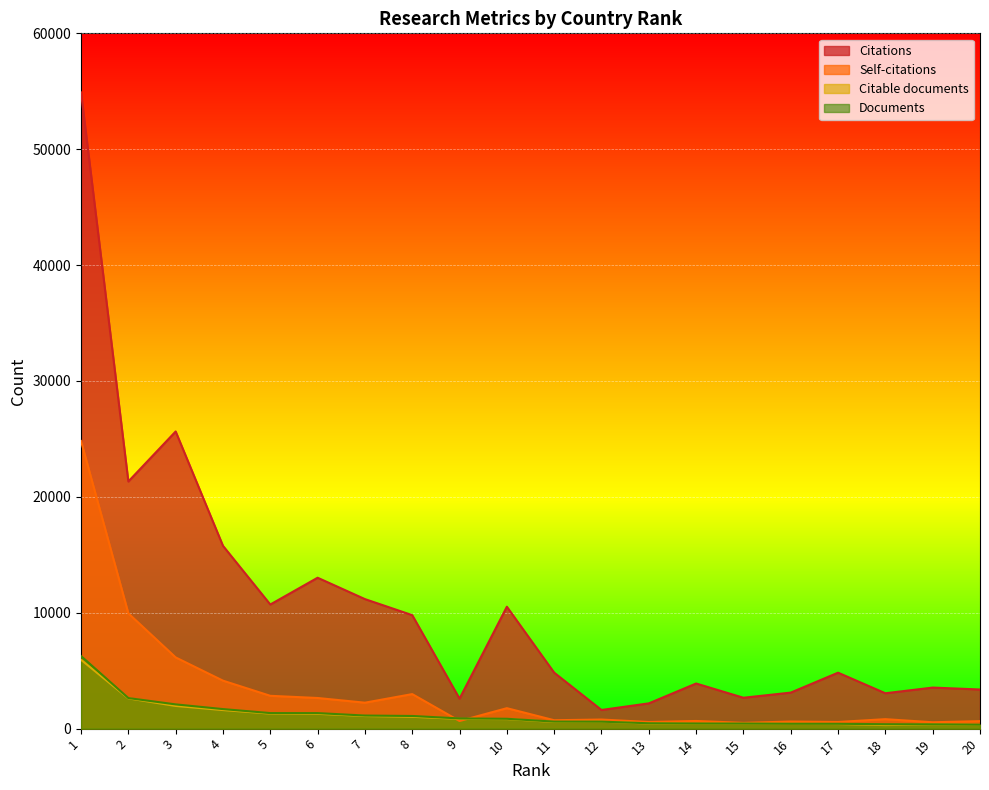

Reading right to left, transcribe all the data shown in this chart.

Citations: 3377	3543	3052	4828	3109	2665	3894	2180	1610	4831	10520	2586	9793	11178	13022	10711	15776	25644	21328	54902
Self-citations: 647	550	817	574	612	500	661	572	785	725	1765	657	2980	2239	2644	2832	4140	6145	9948	24819
Citable documents: 321	356	307	399	414	422	421	441	597	576	825	842	1021	1087	1278	1297	1603	1959	2612	5943
Documents: 338	371	380	419	420	438	439	463	602	606	850	879	1092	1129	1340	1342	1687	2092	2638	6263